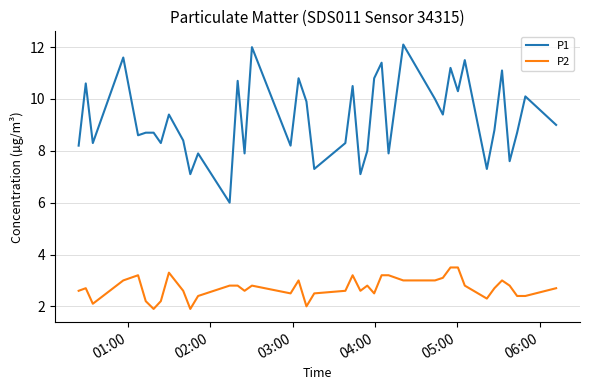

Rank the series by their average value, from highest to lowest.

P1, P2